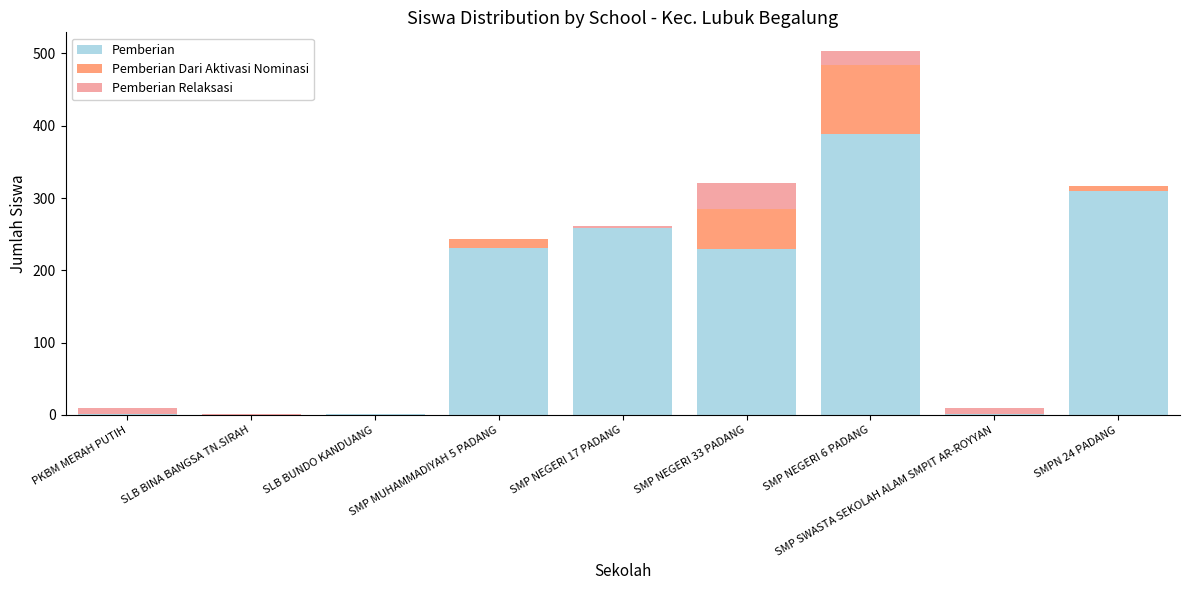

Where is Pemberian Dari Aktivasi Nominasi nearest to the value 47?

SMP NEGERI 33 PADANG